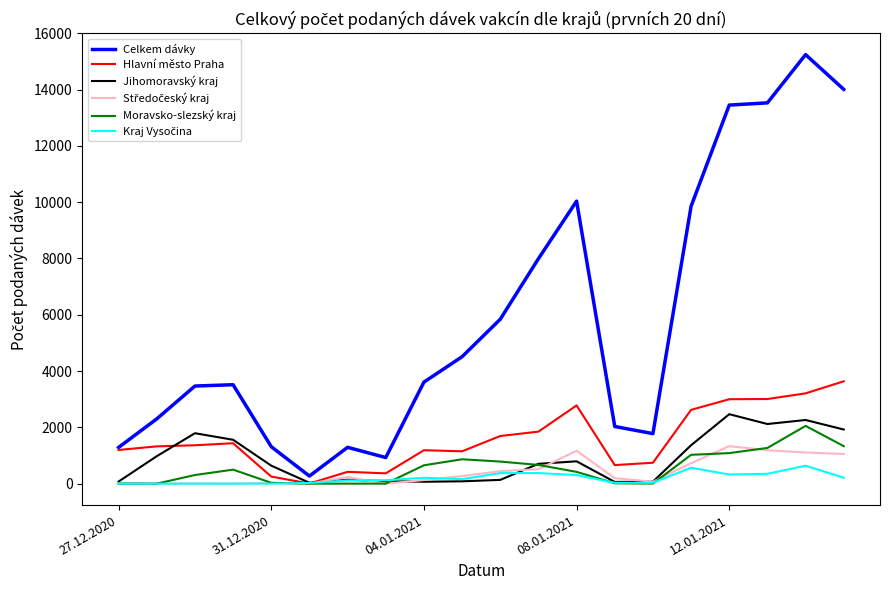

Which series has the widest spread of values?

Celkem dávky